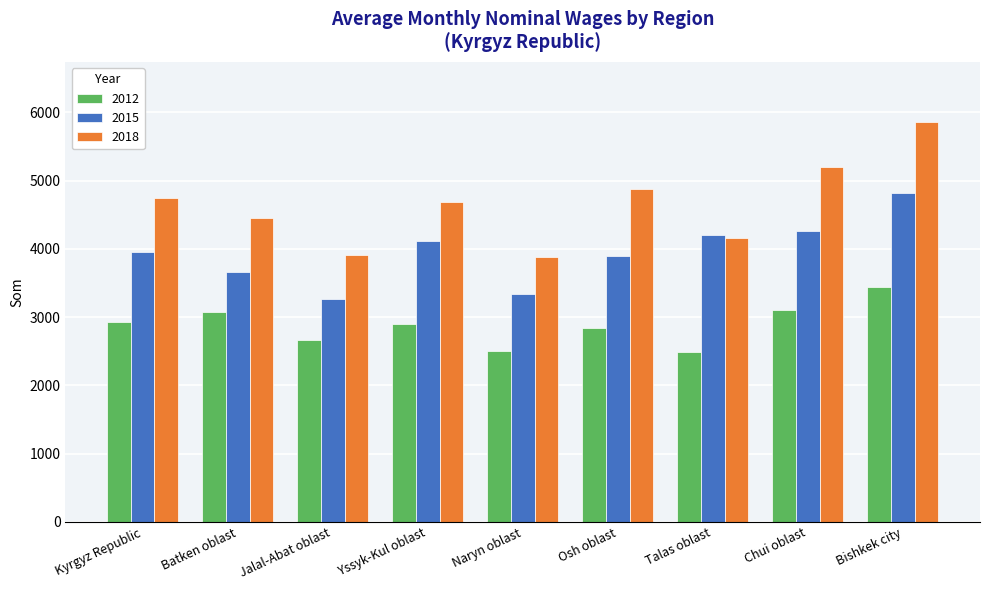

At which category is the sum across all series the highest?

Bishkek city